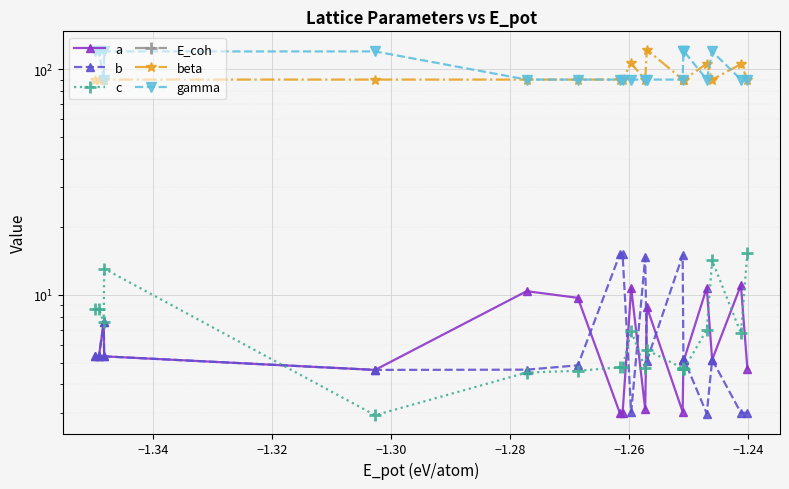

What are all the series names shown in the legend?

a, b, c, E_coh, beta, gamma